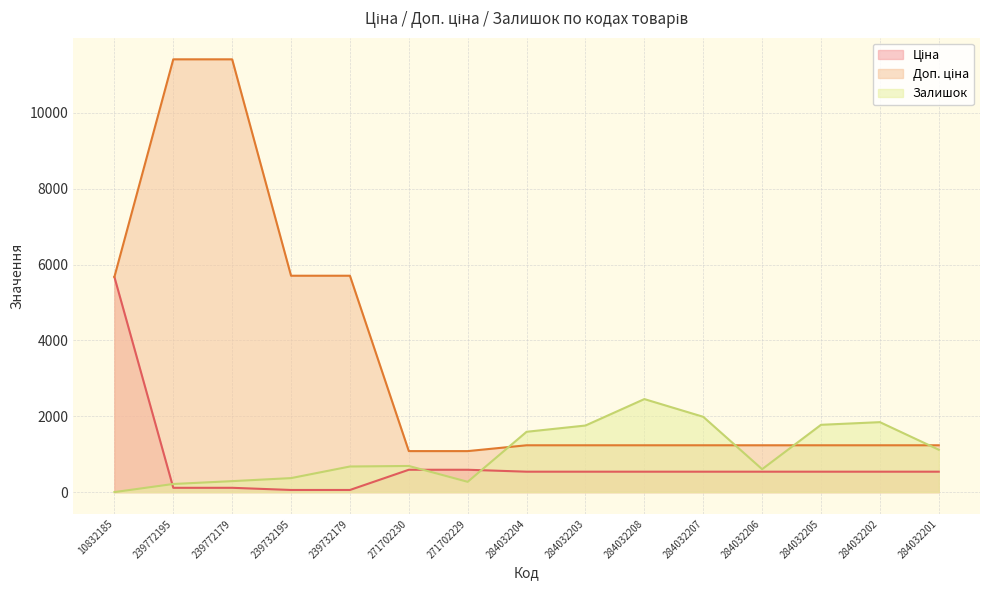

At which category does the chart reach its minimum across all series?

10832185